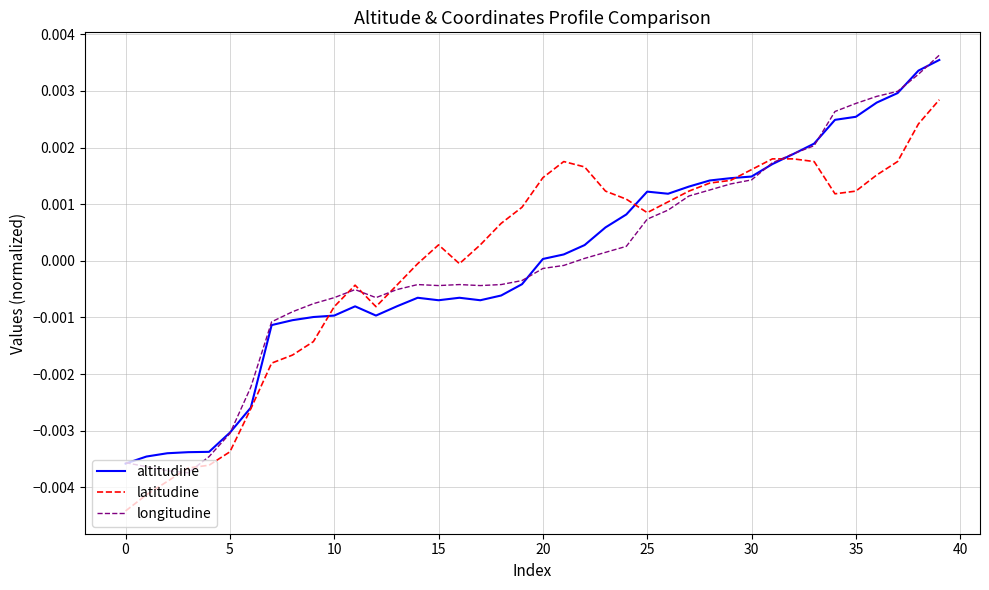

How many lines are shown in the chart?

3